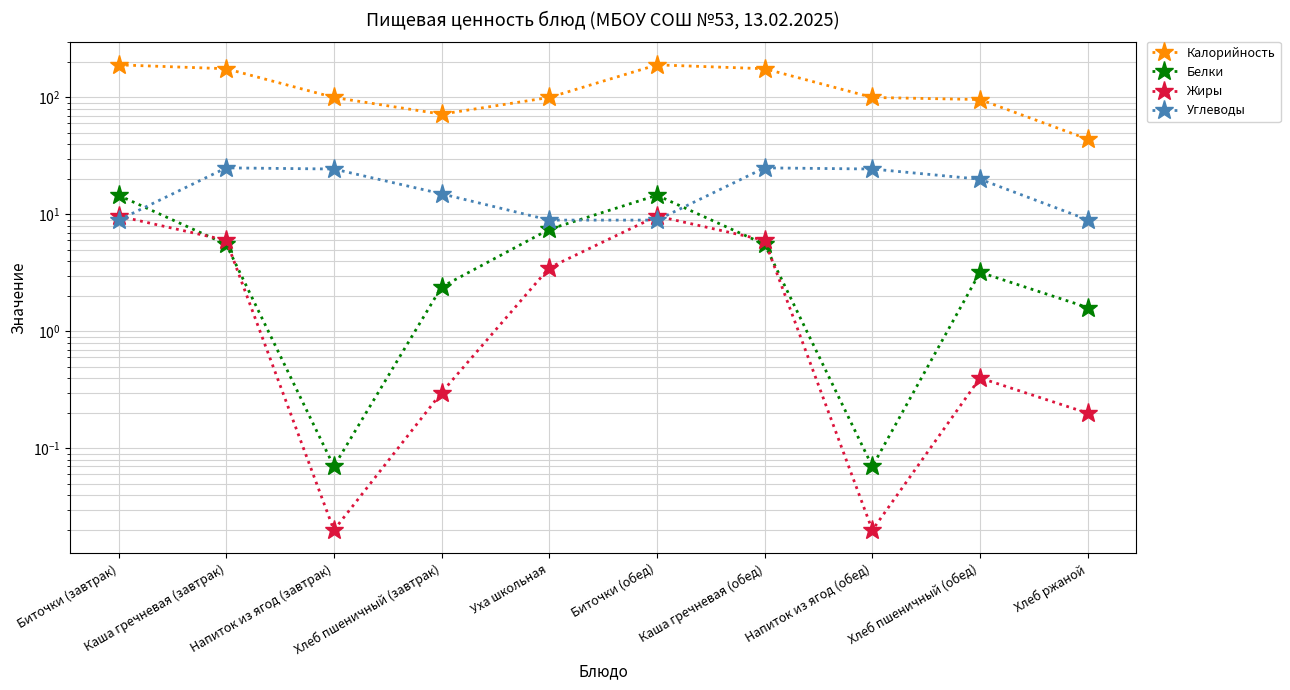

Rank the series at Напиток из ягод (обед) from lowest to highest value.

Жиры, Белки, Углеводы, Калорийность